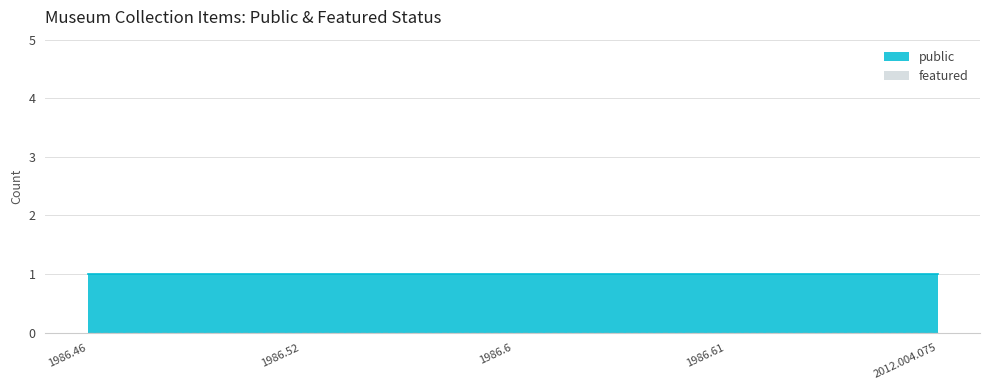

What position from the left is 1986.6?

3